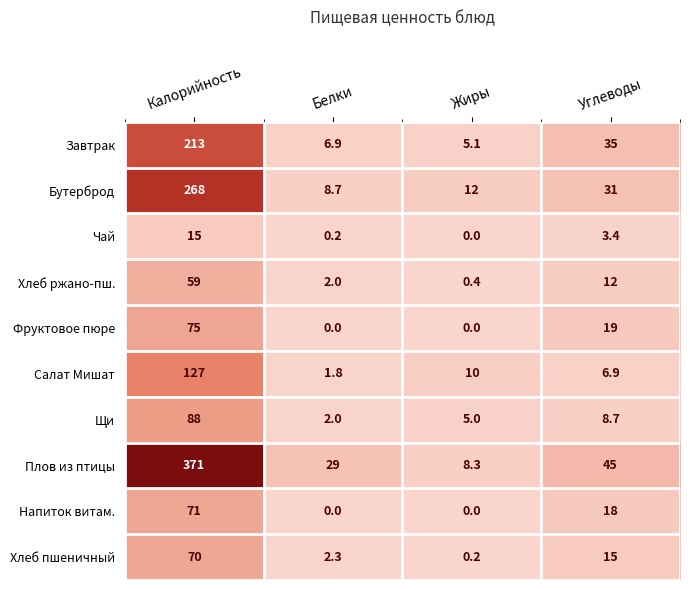

Which series has the largest total across all categories?

Плов из птицы